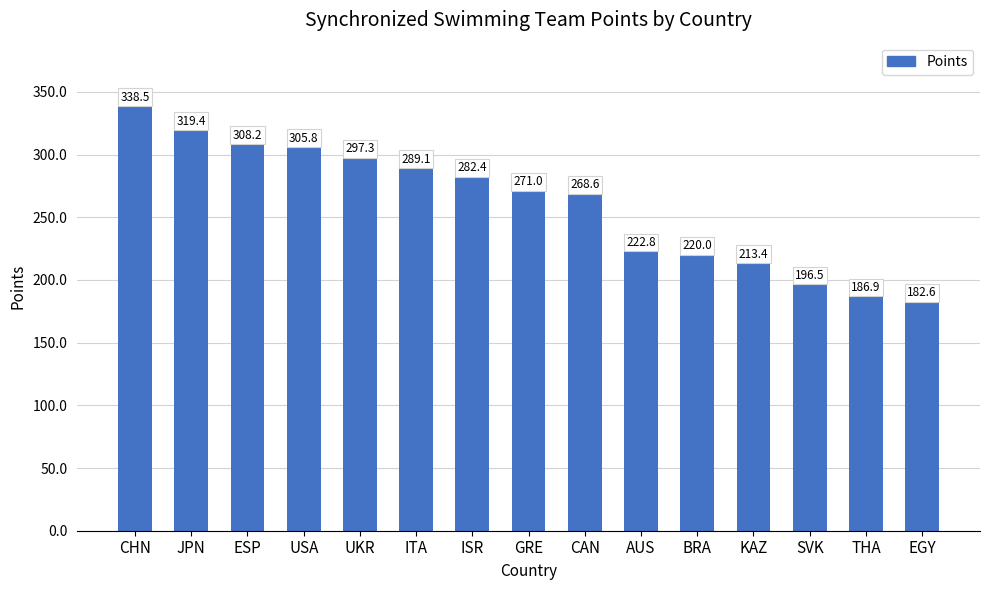

Reading right to left, list all the values displayed in this chart.

EGY=182.6	THA=186.9	SVK=196.5	KAZ=213.4	BRA=220.0	AUS=222.8	CAN=268.6	GRE=271.0	ISR=282.4	ITA=289.1	UKR=297.3	USA=305.8	ESP=308.2	JPN=319.4	CHN=338.5